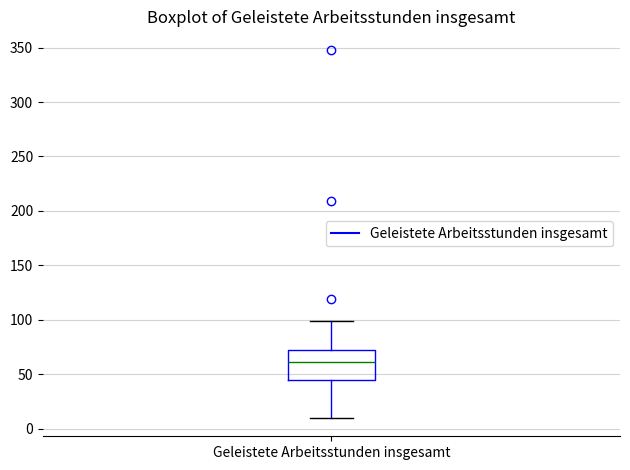

Read this box plot against the y-axis: the position of the median line, the range covered by the box, and the ends of both whiskers. The values are not printed on the chart, so give them approximately, as read against the axis.

median 60, box 45 to 70, whiskers 10 to 100